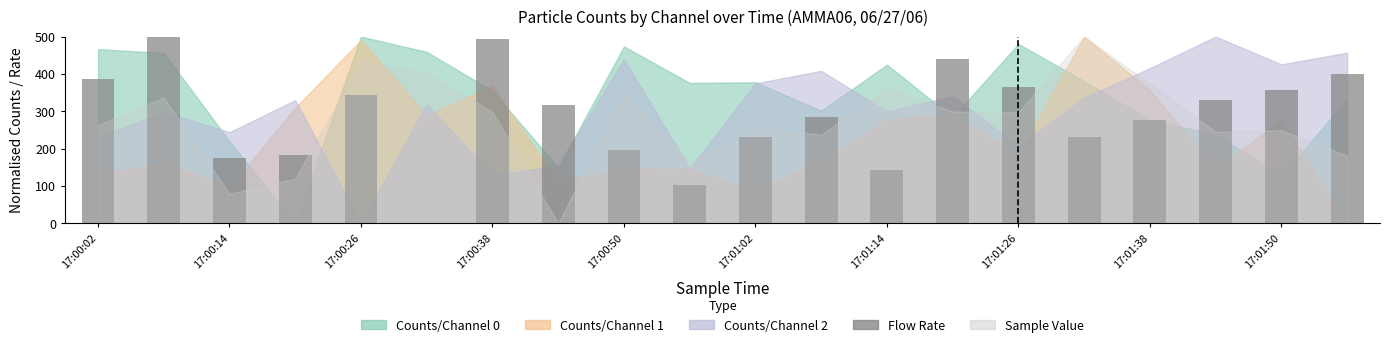

How many values are above zero?

19